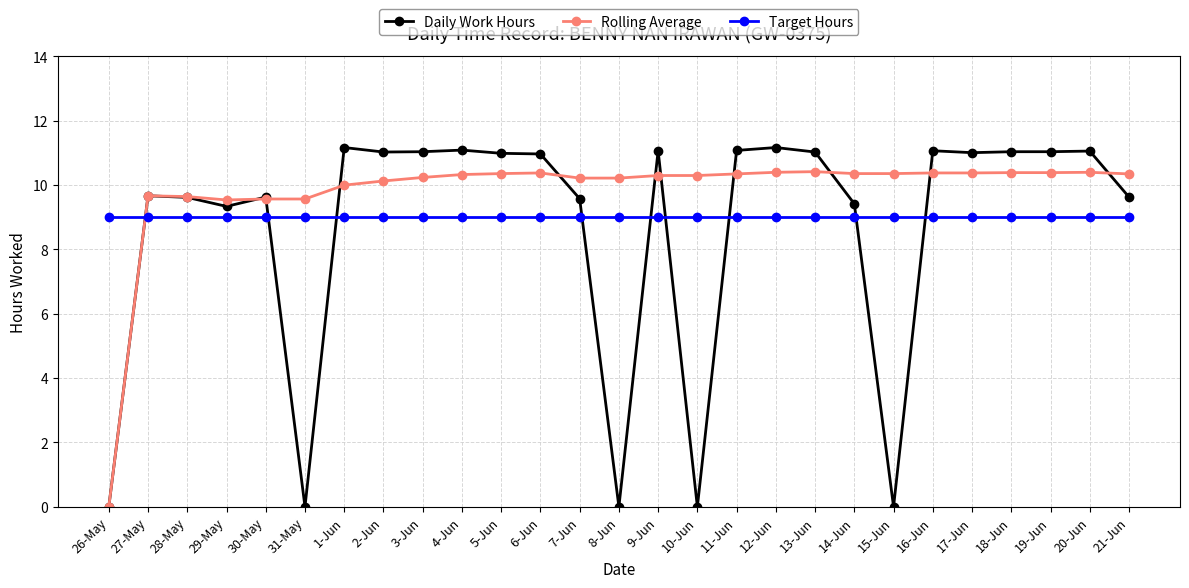

What is the difference between the second highest and minimum values in the Daily Work Hours series?

11.2